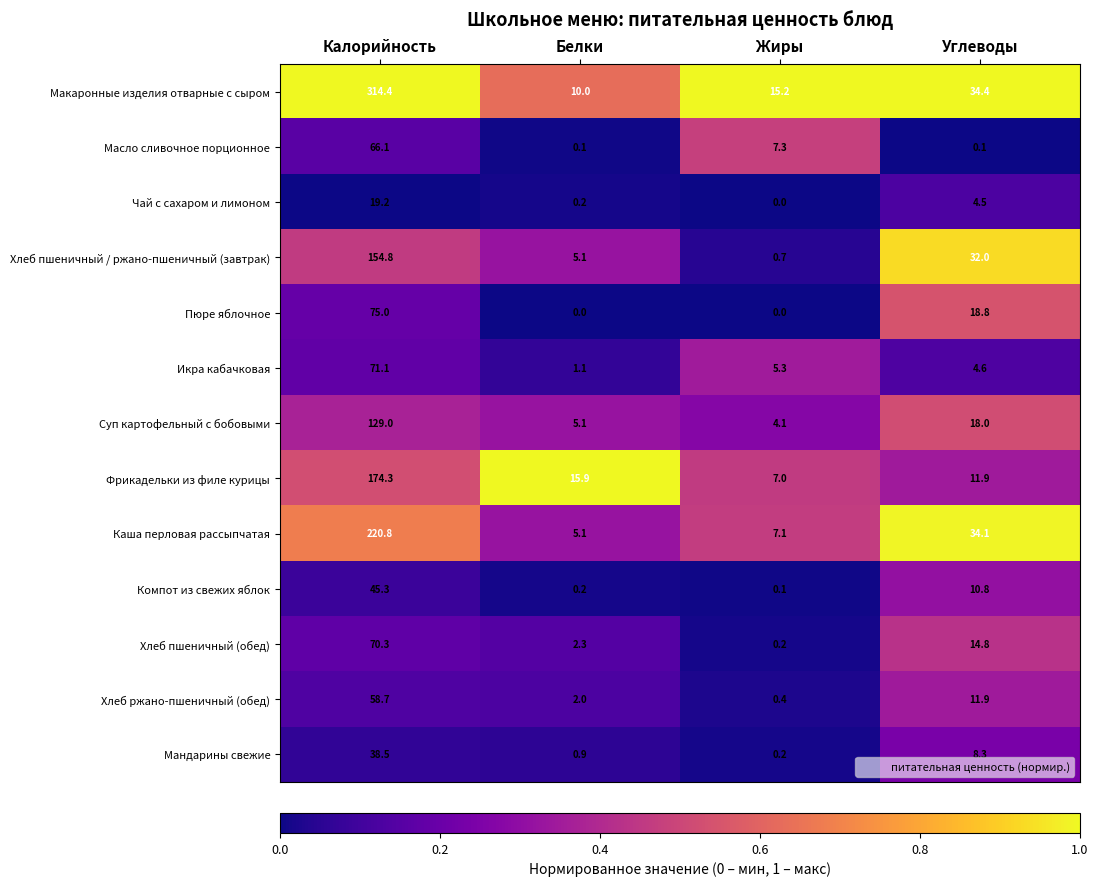

At which category is the sum across all series the highest?

Калорийность